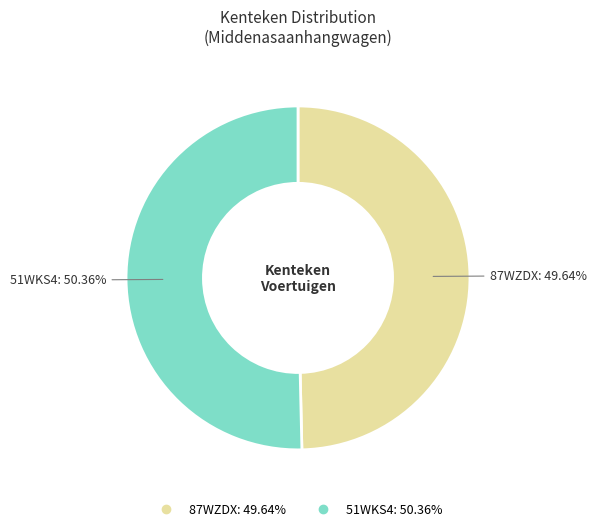

Is there any slice that represents more than half of the pie?

Yes